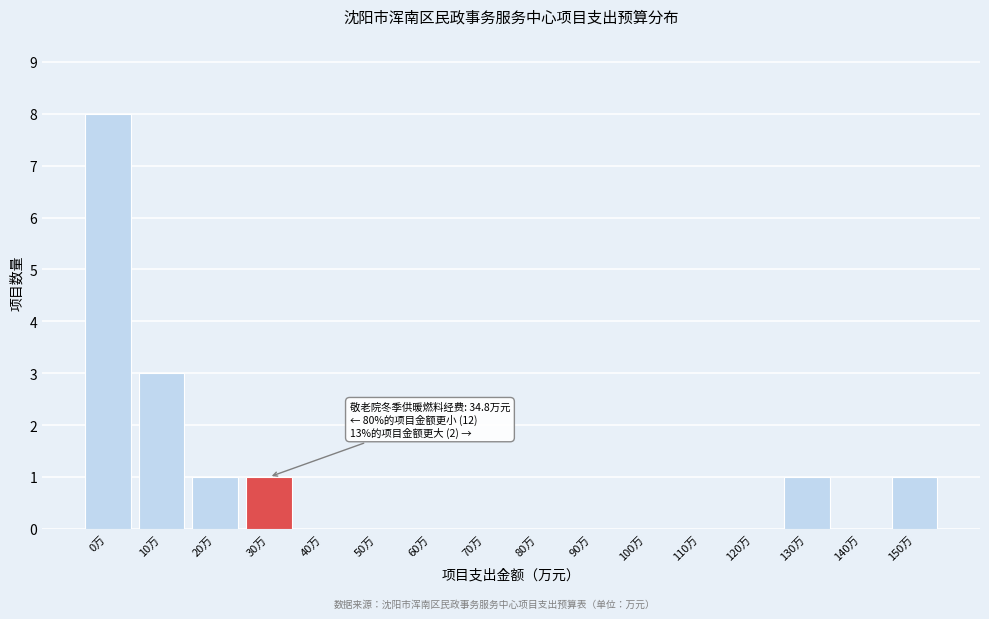

Reading left to right, transcribe all the data shown in this chart.

0万=8	10万=3	20万=1	30万=1	40万=0	50万=0	60万=0	70万=0	80万=0	90万=0	100万=0	110万=0	120万=0	130万=1	140万=0	150万=1